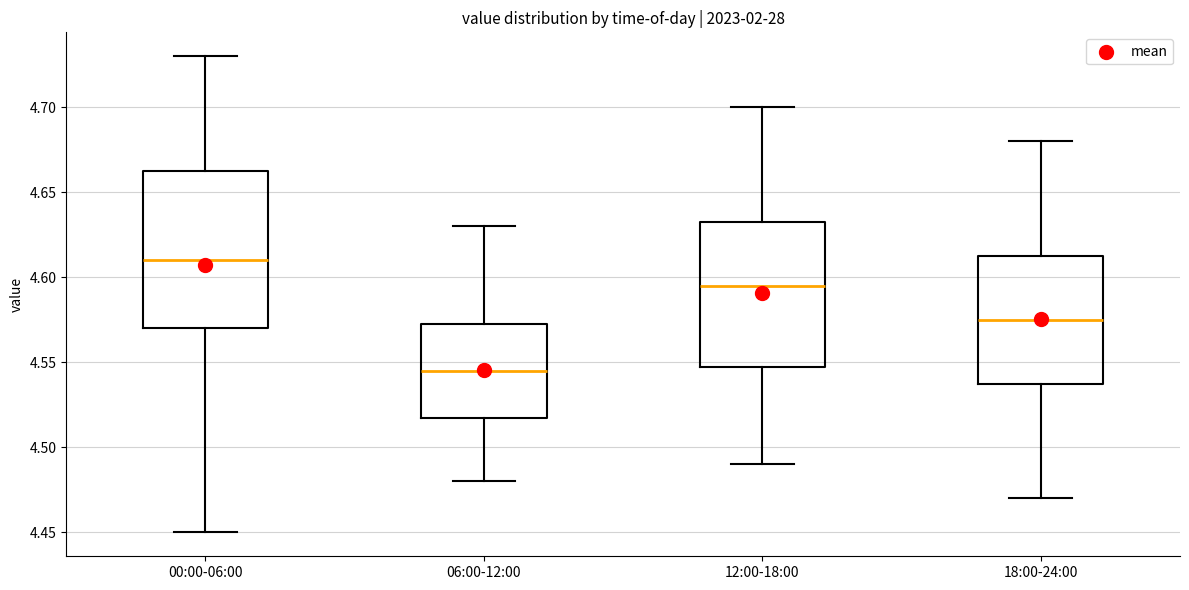

Reading left to right, read every box against the y-axis: the position of its median line, the range the box covers, and the ends of its whiskers. The values are not printed on the chart, so give them approximately, as read against the axis.

00:00-06:00: median 4.610, box 4.570 to 4.665, whiskers 4.450 to 4.730
06:00-12:00: median 4.545, box 4.520 to 4.575, whiskers 4.480 to 4.630
12:00-18:00: median 4.595, box 4.550 to 4.635, whiskers 4.490 to 4.700
18:00-24:00: median 4.575, box 4.540 to 4.615, whiskers 4.470 to 4.680